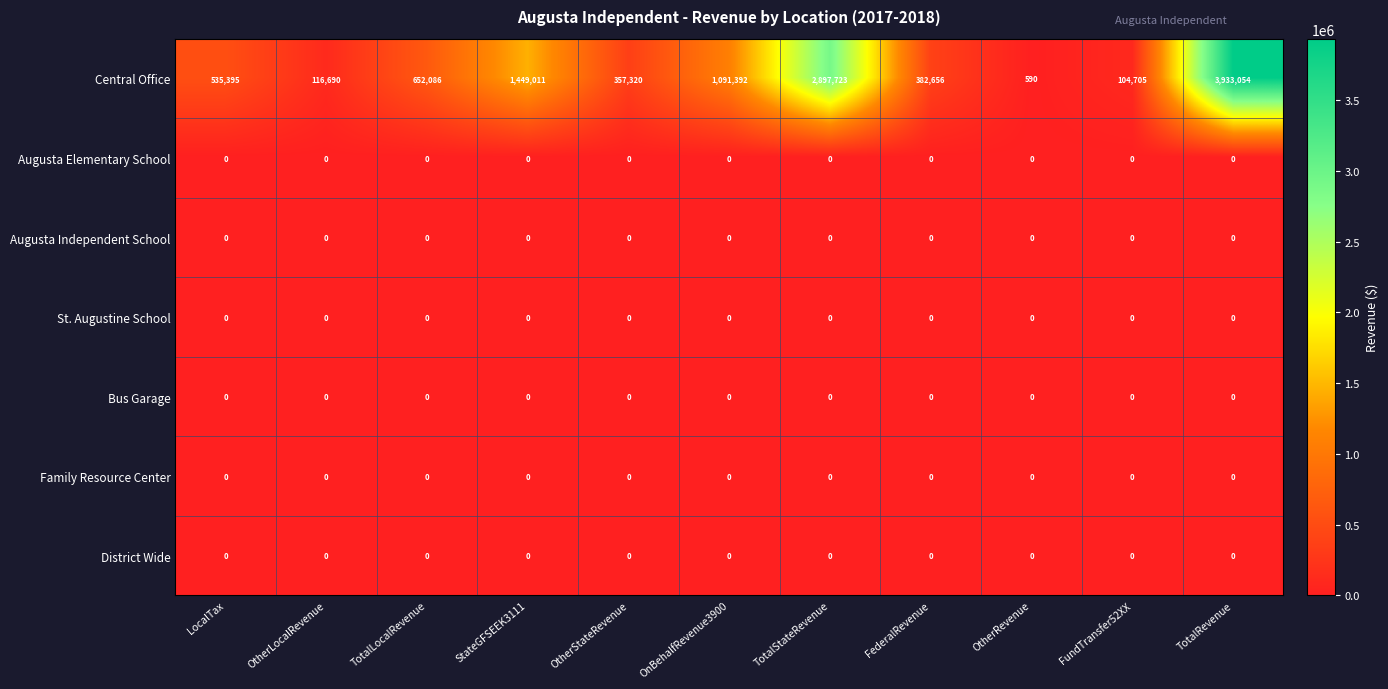

Between TotalLocalRevenue and FundTransfer52XX, which series saw the biggest shift?

Central Office